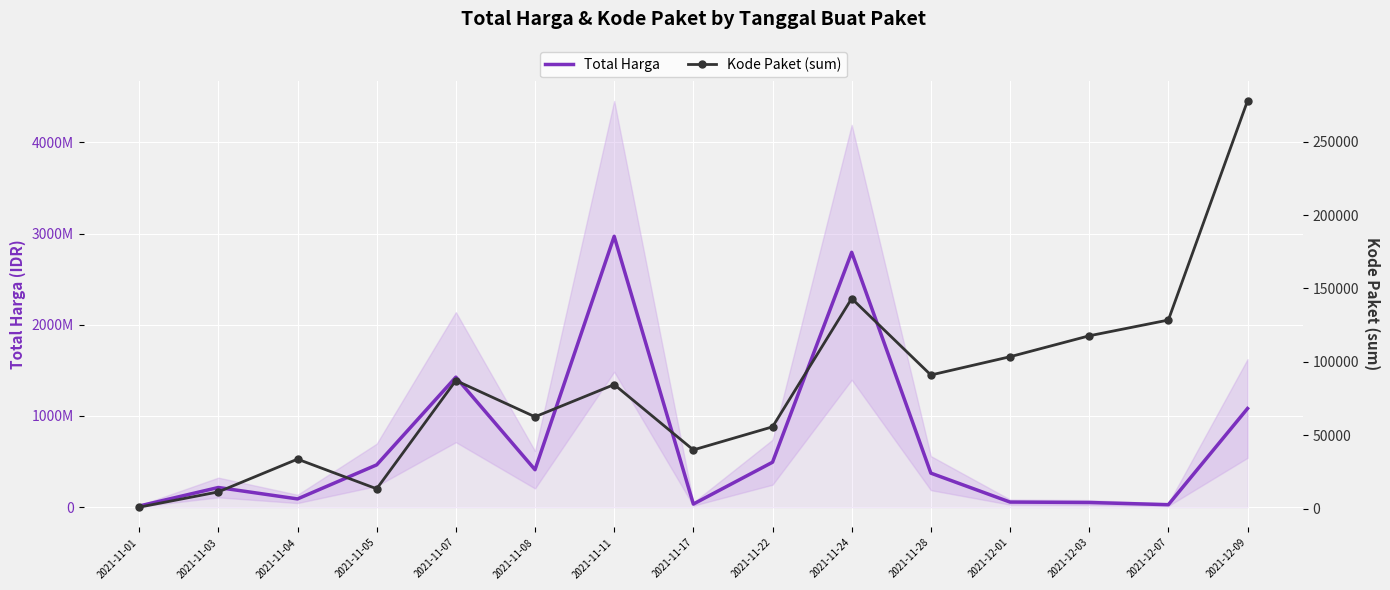

Reading left to right, list all the values displayed in this chart.

Total Harga: 12787500	215813270	90671075	464002100	1425867900	410766000	2970561240	34292000	493000000	2795067900	373404000	56152800	51601000	27412000	1082071000
Kode Paket (sum): 1139	11546	33845	13652	87332	62660	84594	40112	55826	143173	91101	103541	117783	128516	277693